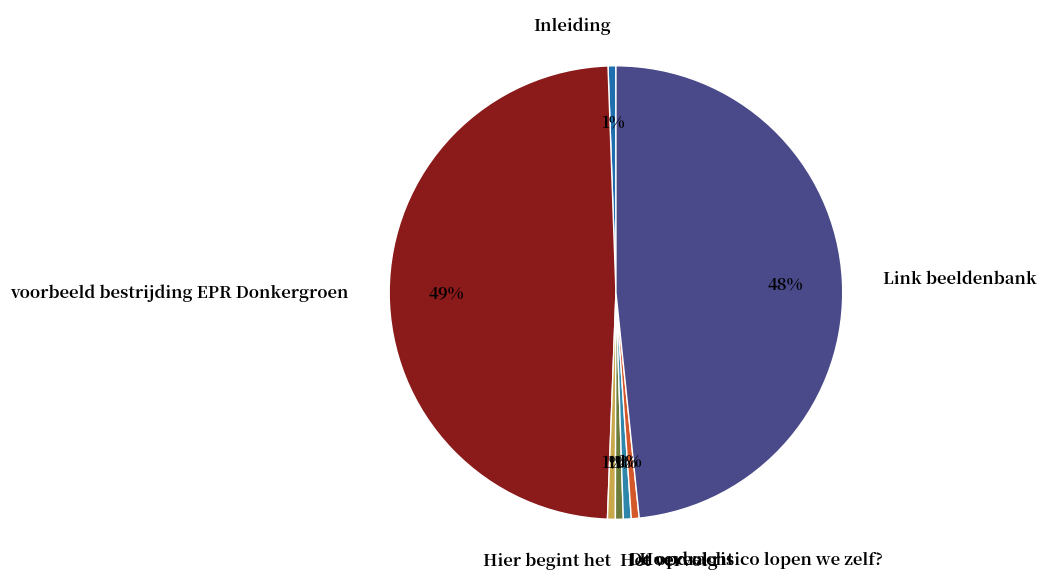

To the nearest percent, what is the average slice percentage?

14%